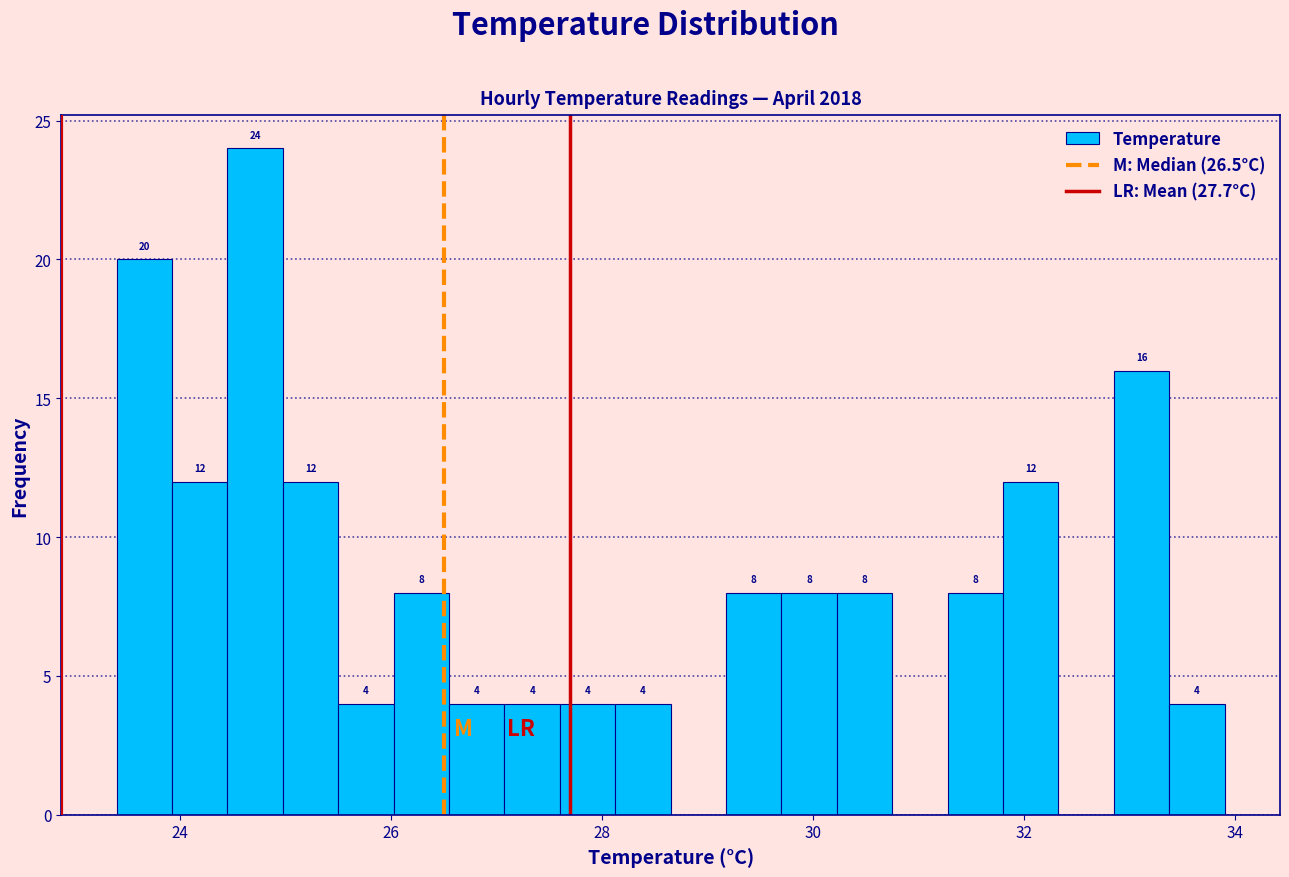

Around what value on the x-axis is the tallest bar? Give the approximate position of its centre, as read against the axis.

24.8